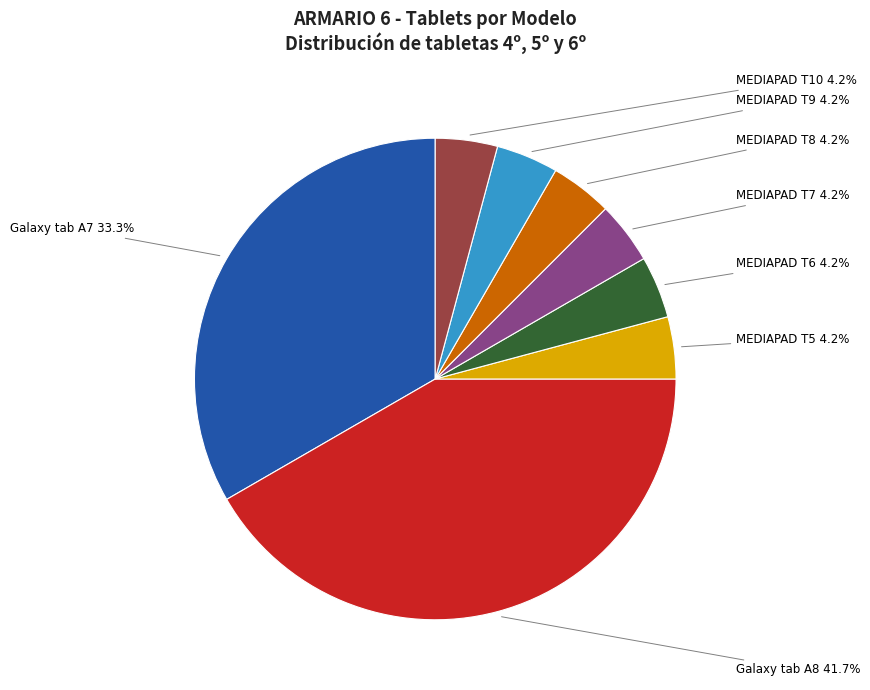

Count the number of slices in the pie.

8